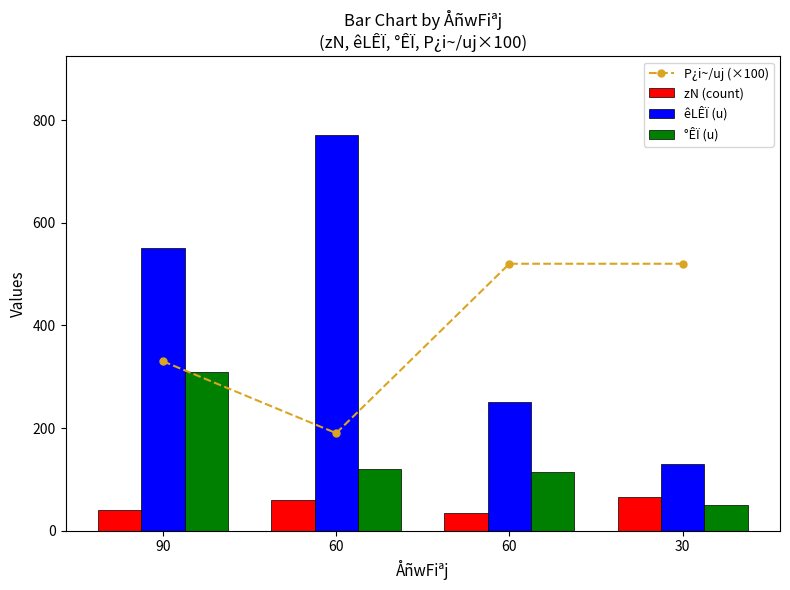

The êLÊÏ (u) series shows 770 at 60. True or false?

True